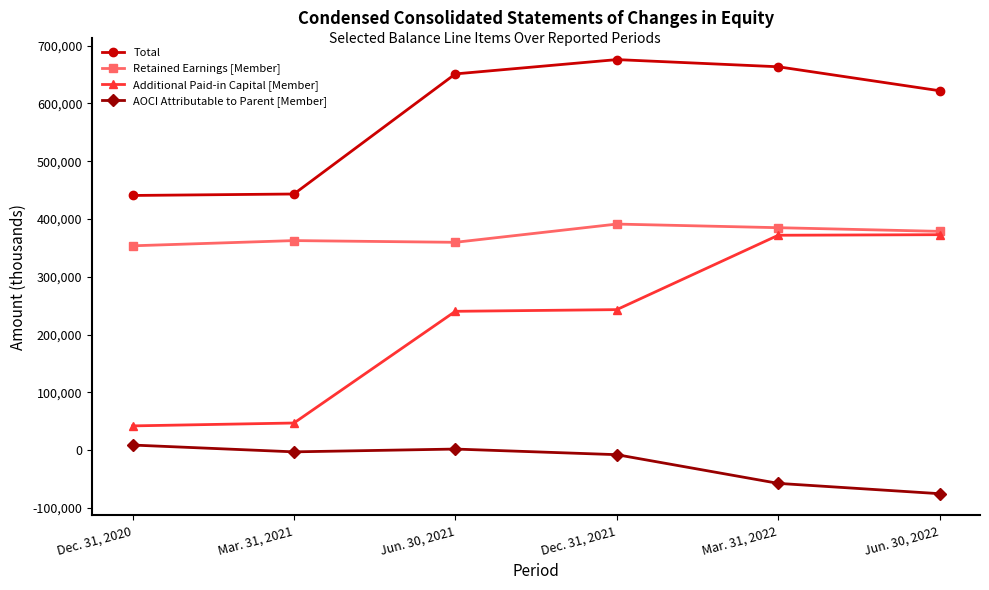

What is the label of the 2nd point from the left?

Mar. 31, 2021